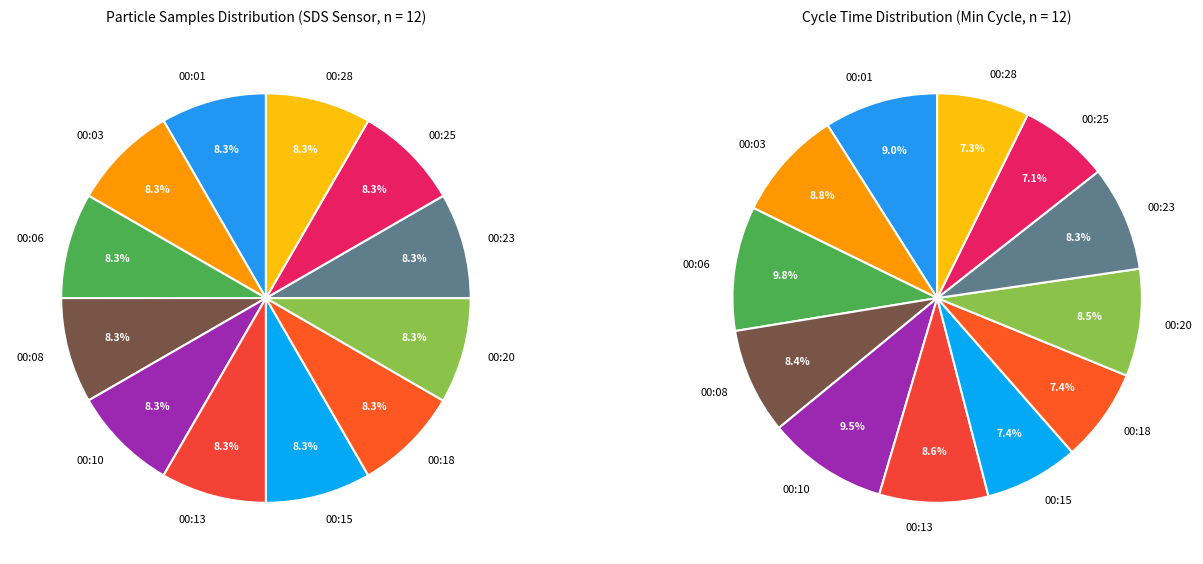

Approximately how many times larger is the value at 00:18 compared to 00:25?

1.0